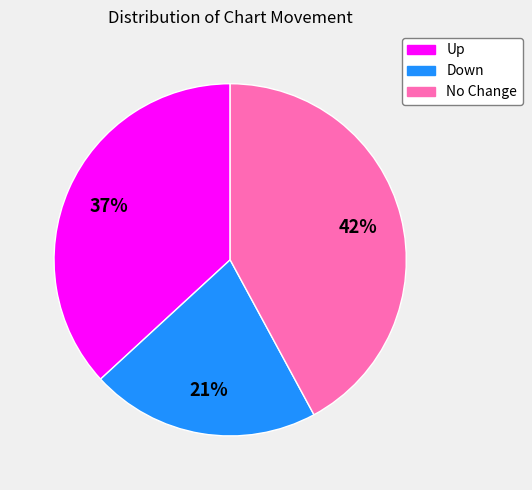

To the nearest percent, what is the difference between the largest and smallest slice percentages?

21%